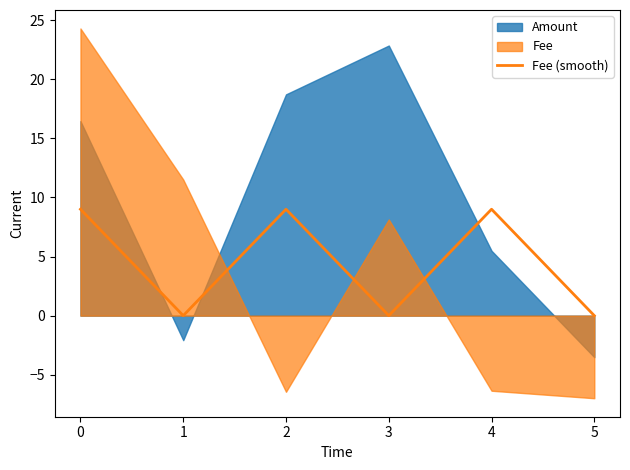

The Fee (smooth) series shows 0 at 3. True or false?

True